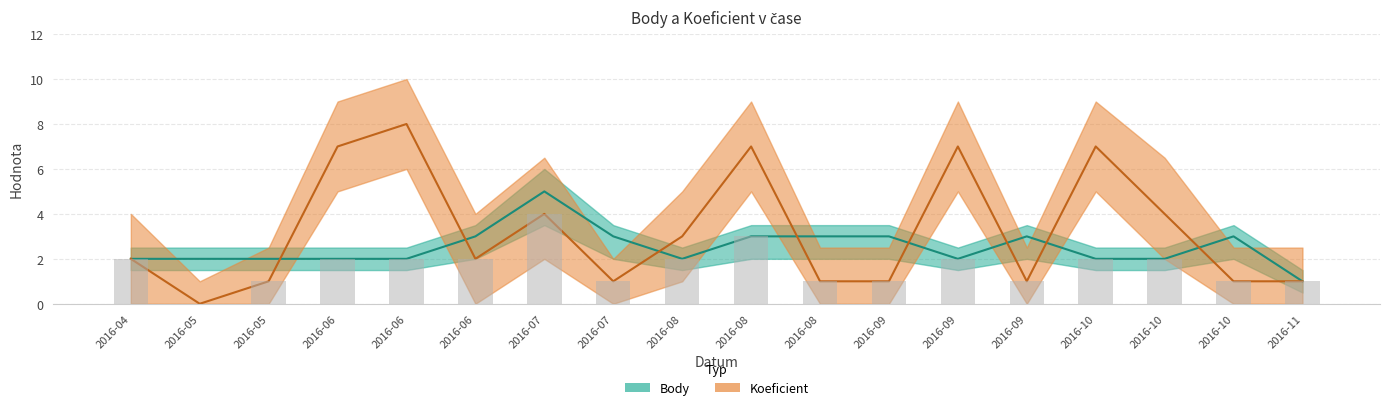

What is the sum of all Body values?

45